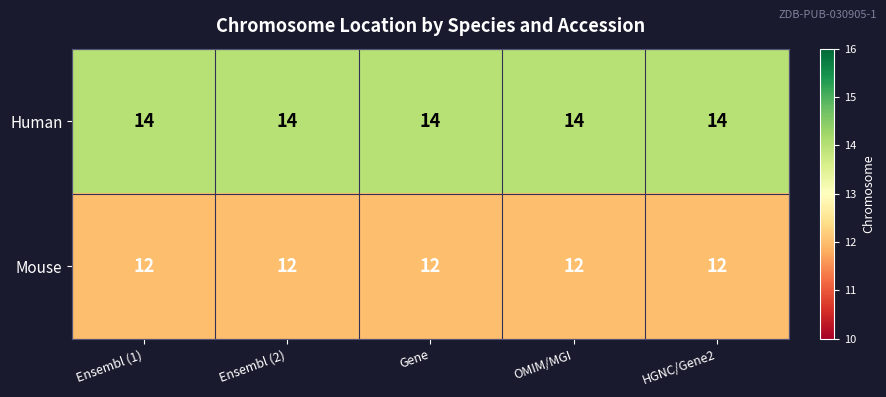

Which series has the largest total across all categories?

Human